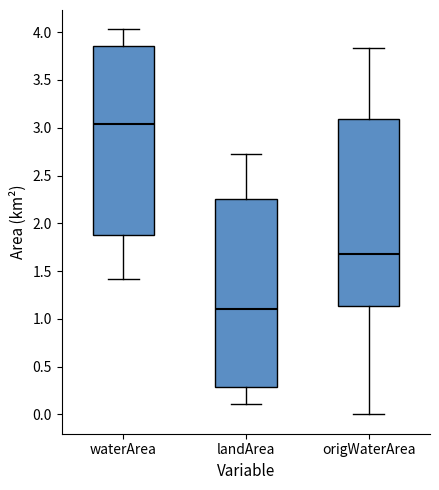

Reading left to right, read every box against the y-axis: the position of its median line, the range the box covers, and the ends of its whiskers. The values are not printed on the chart, so give them approximately, as read against the axis.

waterArea: median 3.05, box 1.90 to 3.85, whiskers 1.40 to 4.05
landArea: median 1.10, box 0.30 to 2.25, whiskers 0.10 to 2.70
origWaterArea: median 1.70, box 1.15 to 3.10, whiskers 0.00 to 3.85